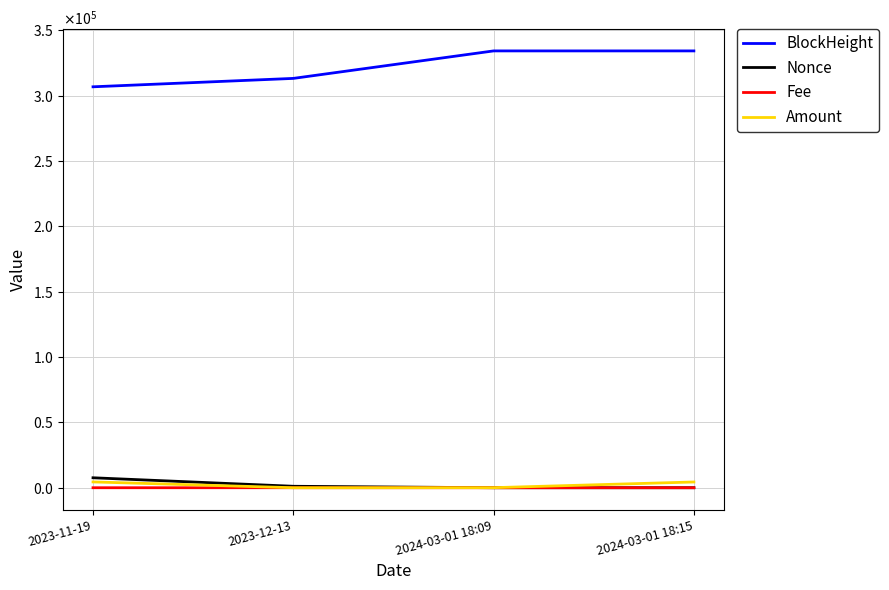

Does the chart display data point markers on the line(s)?

No